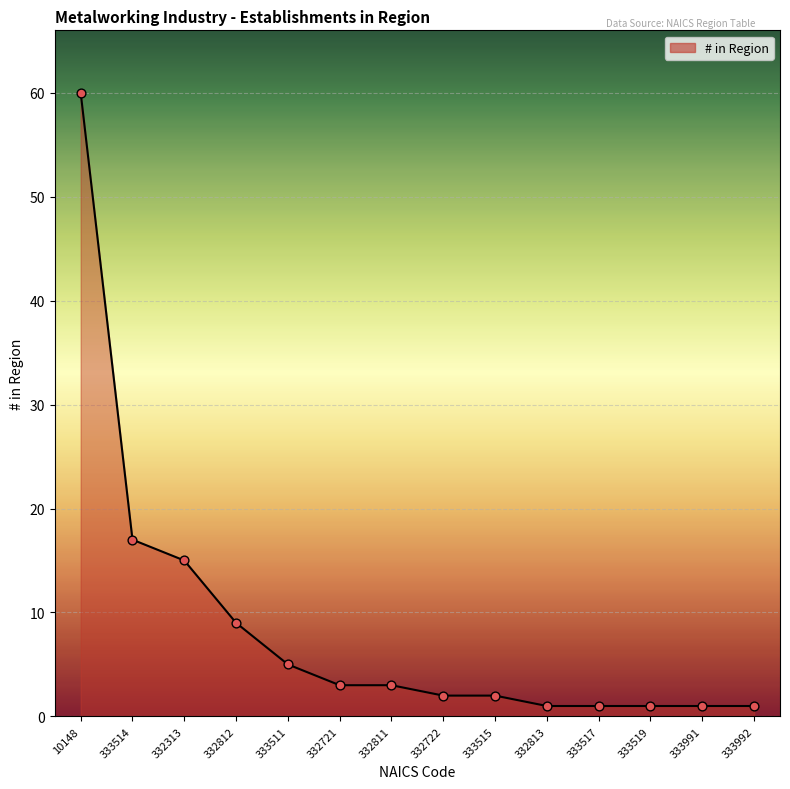

Which has a higher value, 332722 or 332721?

332721